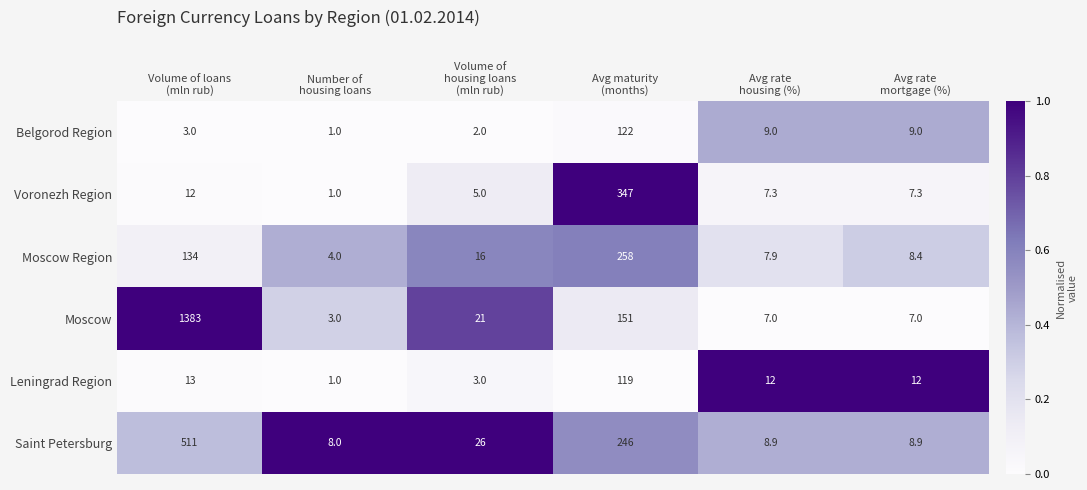

List the series in order of their peak value, highest first.

Moscow, Saint Petersburg, Voronezh Region, Moscow Region, Belgorod Region, Leningrad Region